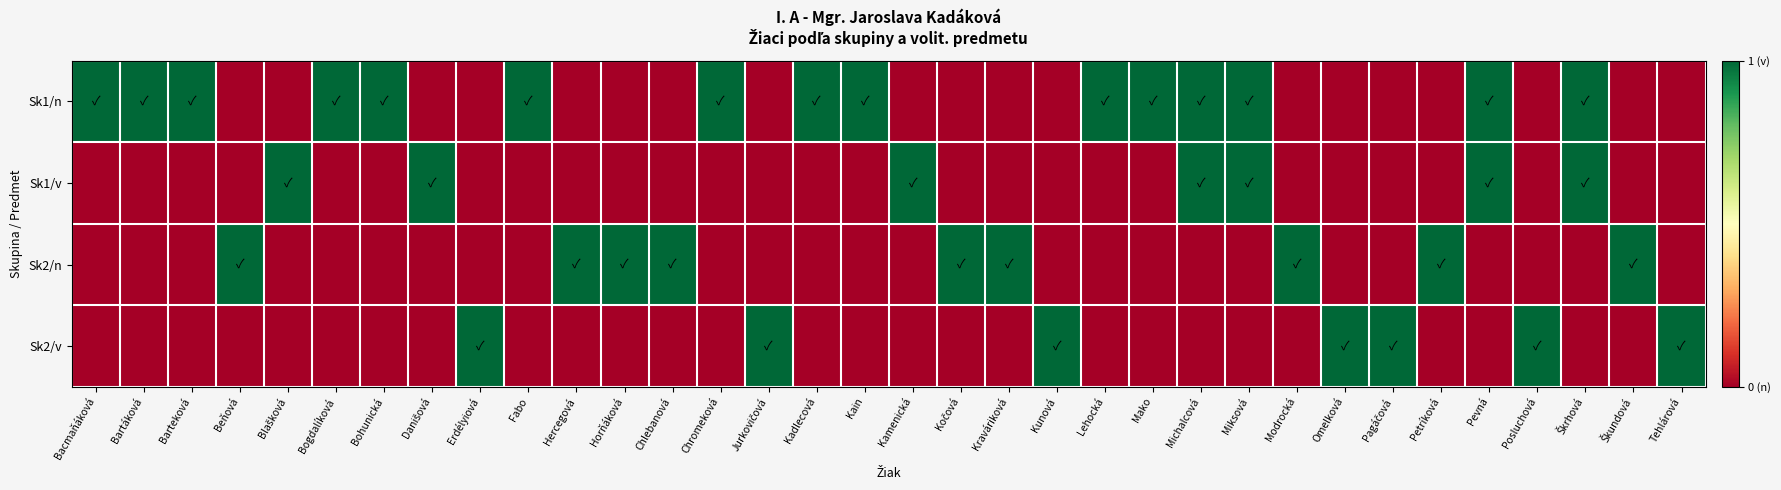

Which category has the lowest value across all series?

Beňová